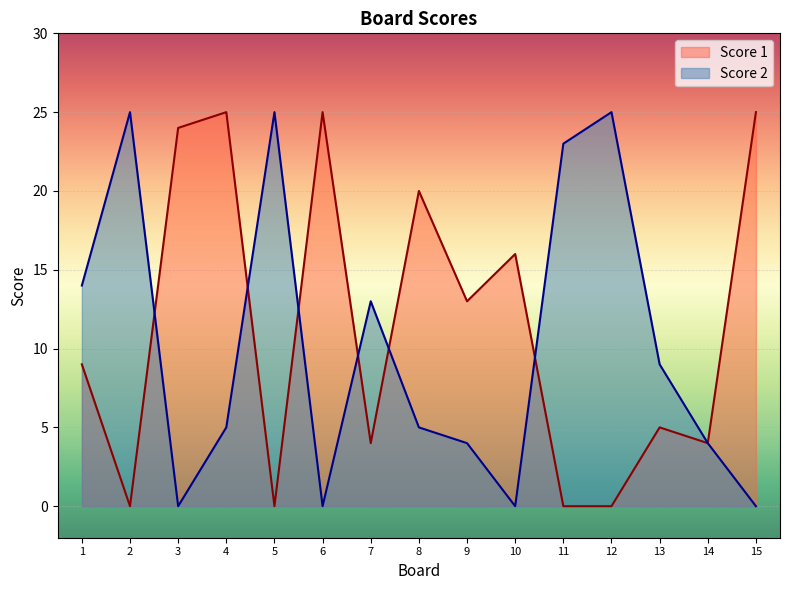

In Score 1, how many points are lower than both neighbors (excluding endpoints)?

5